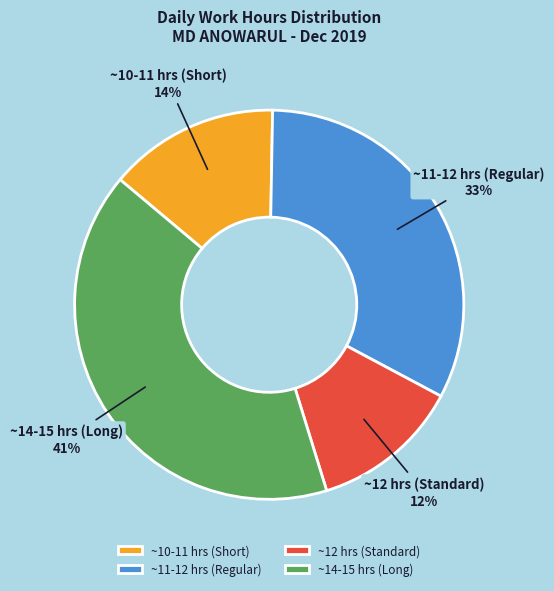

Between ~12 hrs (Standard) and ~10-11 hrs (Short), which is larger?

~10-11 hrs (Short)